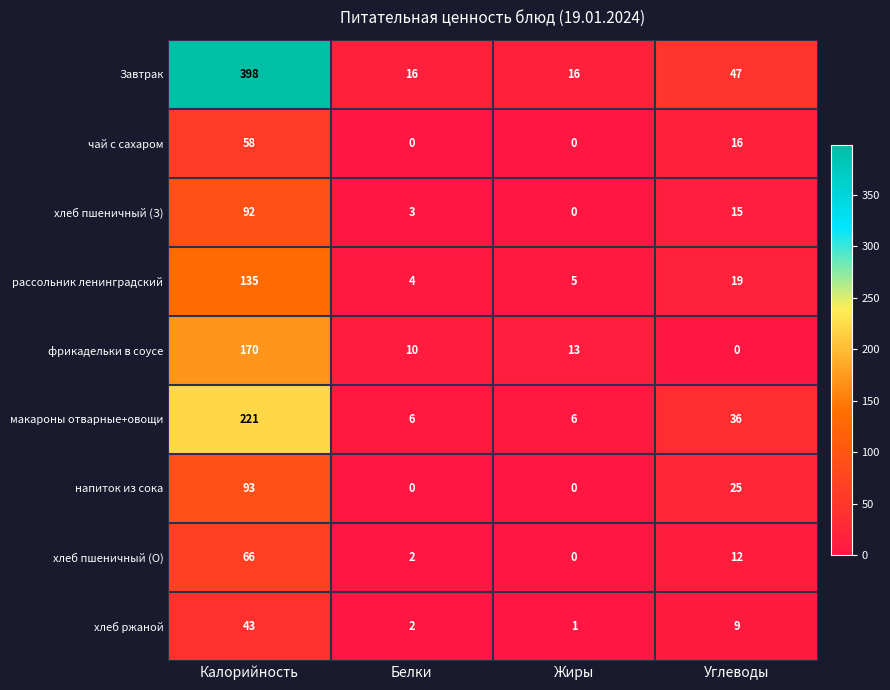

Which label corresponds to the largest value in the chart?

Калорийность